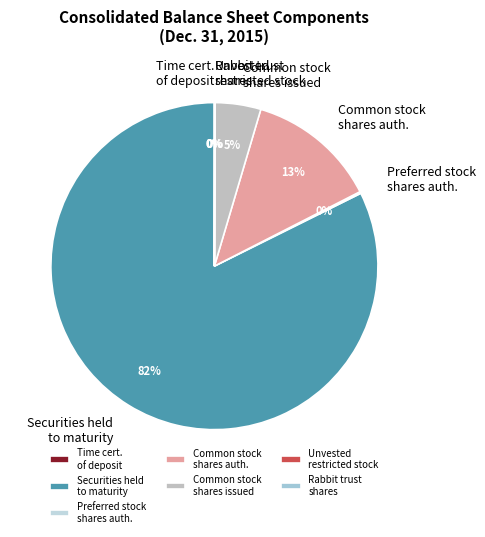

What is the largest slice in the pie chart?

Securities held to maturity